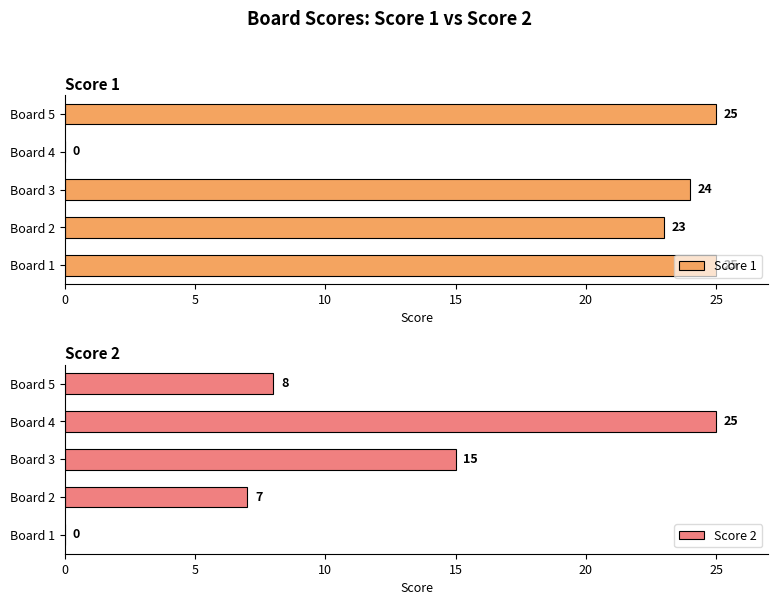

At which label is Score 1 closest to 12?

Board 2